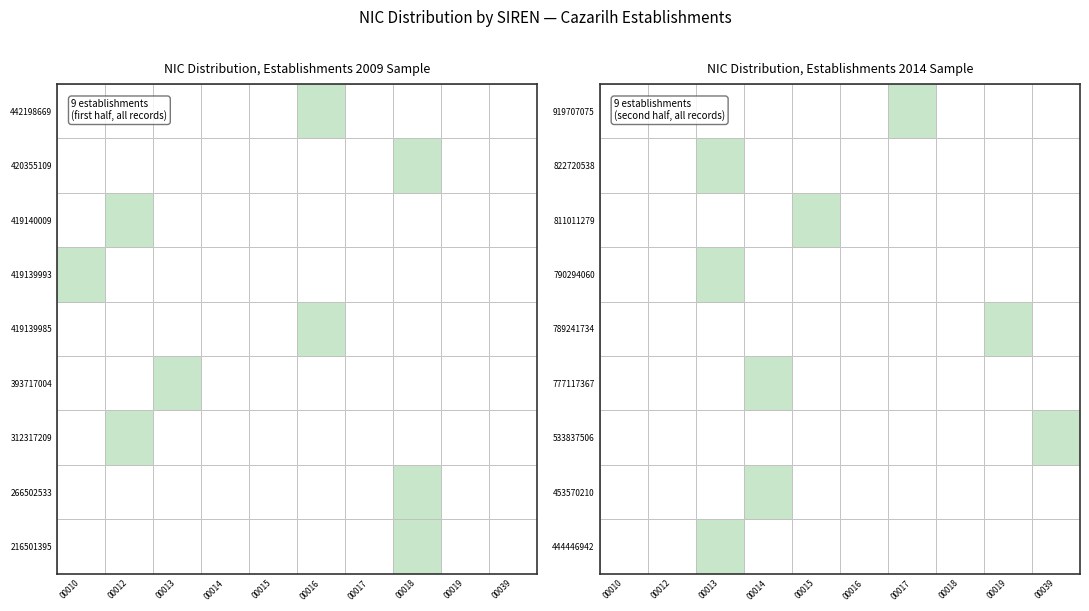

Reading left to right, transcribe all the data shown in this chart.

216501395: 0=18	1=0	2=0	3=0	4=0	5=0	6=0	7=0	8=0	9=0
266502533: 0=18	1=0	2=0	3=0	4=0	5=0	6=0	7=0	8=0	9=0
312317209: 0=12	1=0	2=0	3=0	4=0	5=0	6=0	7=0	8=0	9=0
393717004: 0=13	1=0	2=0	3=0	4=0	5=0	6=0	7=0	8=0	9=0
419139985: 0=16	1=0	2=0	3=0	4=0	5=0	6=0	7=0	8=0	9=0
419139993: 0=10	1=0	2=0	3=0	4=0	5=0	6=0	7=0	8=0	9=0
419140009: 0=12	1=0	2=0	3=0	4=0	5=0	6=0	7=0	8=0	9=0
420355109: 0=18	1=0	2=0	3=0	4=0	5=0	6=0	7=0	8=0	9=0
442198669: 0=16	1=0	2=0	3=0	4=0	5=0	6=0	7=0	8=0	9=0
444446942: 0=13	1=0	2=0	3=0	4=0	5=0	6=0	7=0	8=0	9=0
453570210: 0=14	1=0	2=0	3=0	4=0	5=0	6=0	7=0	8=0	9=0
533837506: 0=39	1=0	2=0	3=0	4=0	5=0	6=0	7=0	8=0	9=0
777117367: 0=14	1=0	2=0	3=0	4=0	5=0	6=0	7=0	8=0	9=0
789241734: 0=19	1=0	2=0	3=0	4=0	5=0	6=0	7=0	8=0	9=0
790294060: 0=13	1=0	2=0	3=0	4=0	5=0	6=0	7=0	8=0	9=0
811011279: 0=15	1=0	2=0	3=0	4=0	5=0	6=0	7=0	8=0	9=0
822720538: 0=13	1=0	2=0	3=0	4=0	5=0	6=0	7=0	8=0	9=0
919707075: 0=17	1=0	2=0	3=0	4=0	5=0	6=0	7=0	8=0	9=0